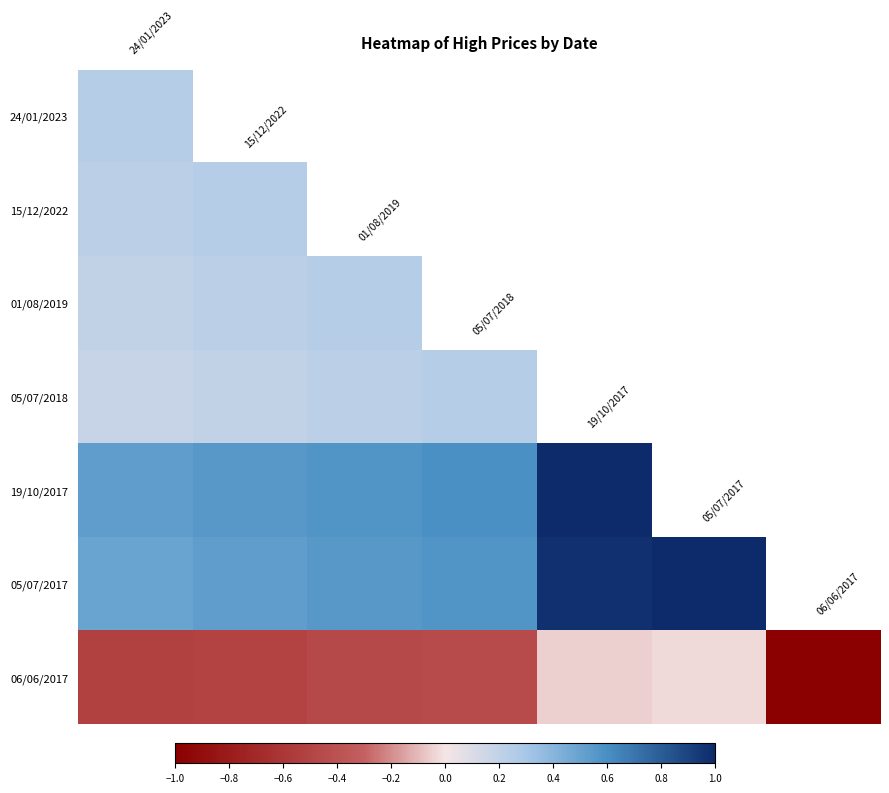

What is the lowest value of the 15/12/2022 series?

0.2